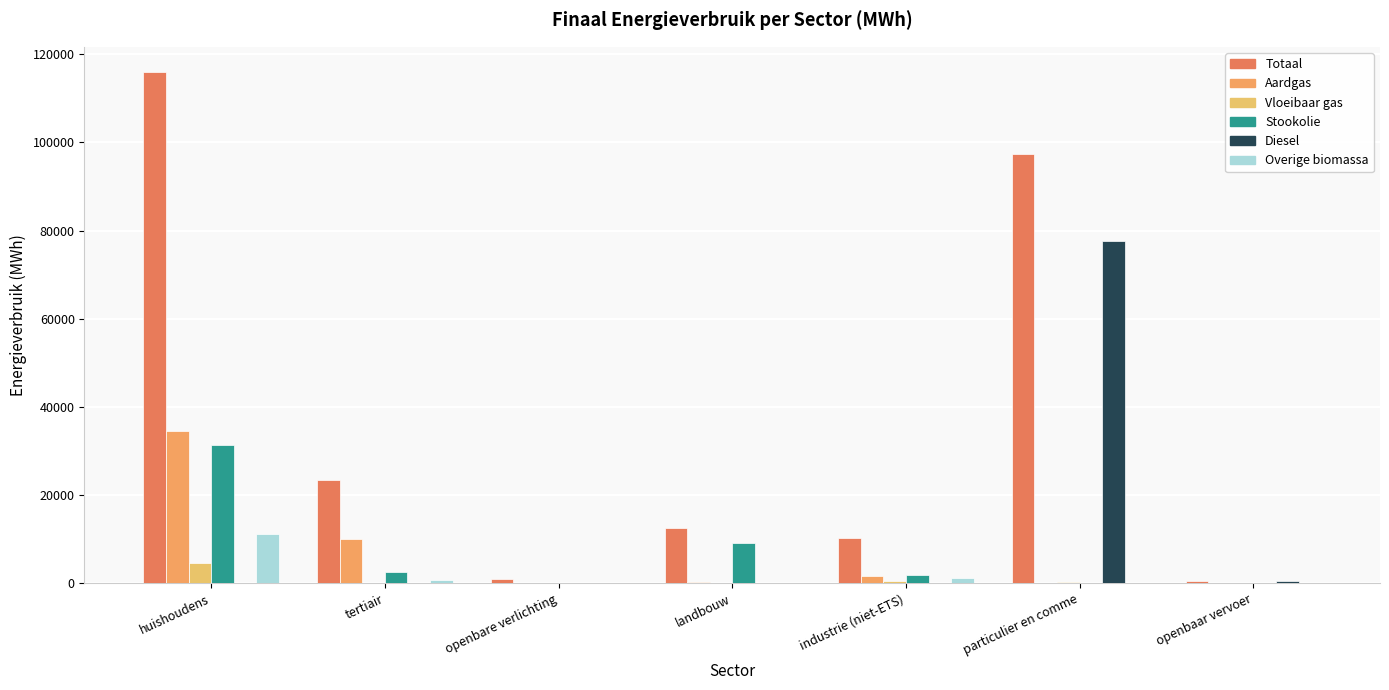

Reading left to right, what are all the values shown in this chart?

Totaal: huishoudens=115879.5	tertiair=23506.8	openbare verlichting=1079.8	landbouw=12505.5	industrie (niet-ETS)=10342.1	particulier en comme=97406.8	openbaar vervoer=662.9
Aardgas: huishoudens=34463.8	tertiair=10151.0	openbare verlichting=0.0	landbouw=267.9	industrie (niet-ETS)=1716.7	particulier en comme=62.0	openbaar vervoer=0.0
Vloeibaar gas: huishoudens=4595.0	tertiair=210.6	openbare verlichting=0.0	landbouw=65.4	industrie (niet-ETS)=493.1	particulier en comme=236.5	openbaar vervoer=0.0
Stookolie: huishoudens=31360.0	tertiair=2569.6	openbare verlichting=0.0	landbouw=9270.8	industrie (niet-ETS)=1850.4	particulier en comme=0.0	openbaar vervoer=0.0
Diesel: huishoudens=0.0	tertiair=0.0	openbare verlichting=0.0	landbouw=0.0	industrie (niet-ETS)=0.0	particulier en comme=77549.1	openbaar vervoer=643.0
Overige biomassa: huishoudens=11185.9	tertiair=852.4	openbare verlichting=0.0	landbouw=0.0	industrie (niet-ETS)=1203.6	particulier en comme=0.0	openbaar vervoer=0.0